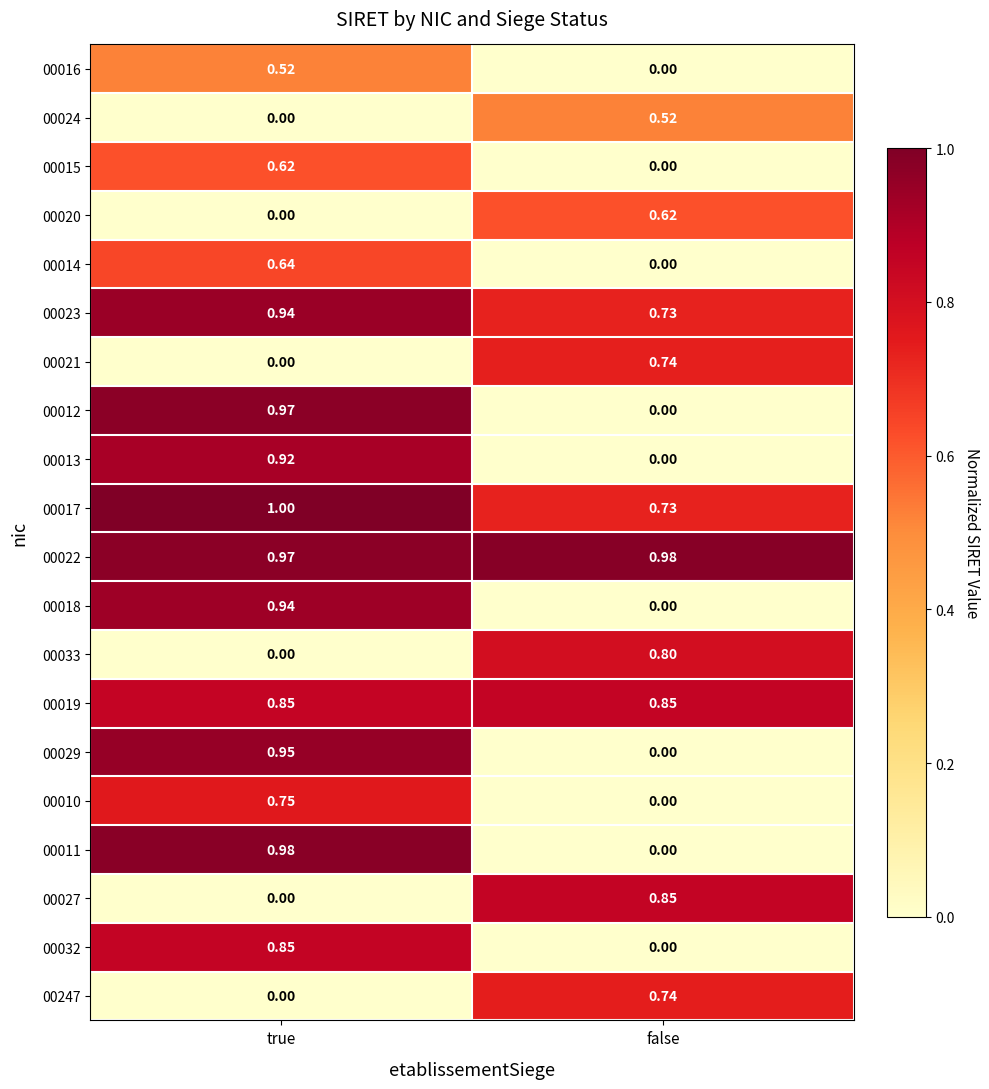

Which series has the widest spread of values?

00011